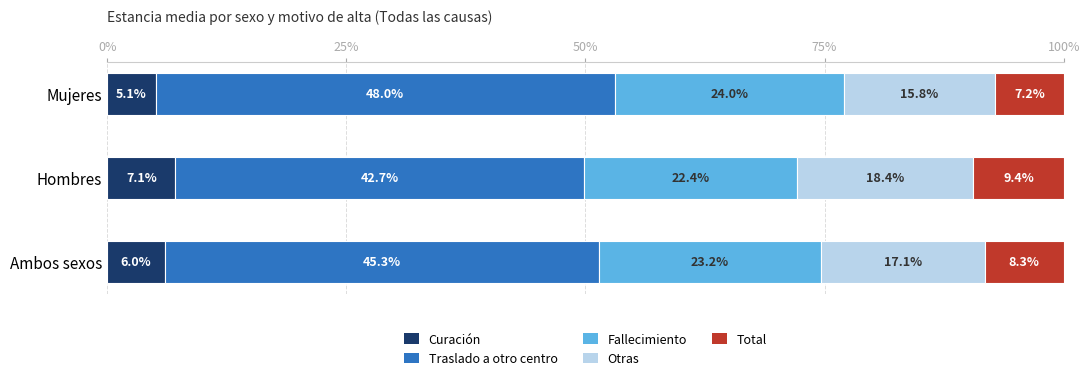

What value does the Curación series have at Hombres?

7.1